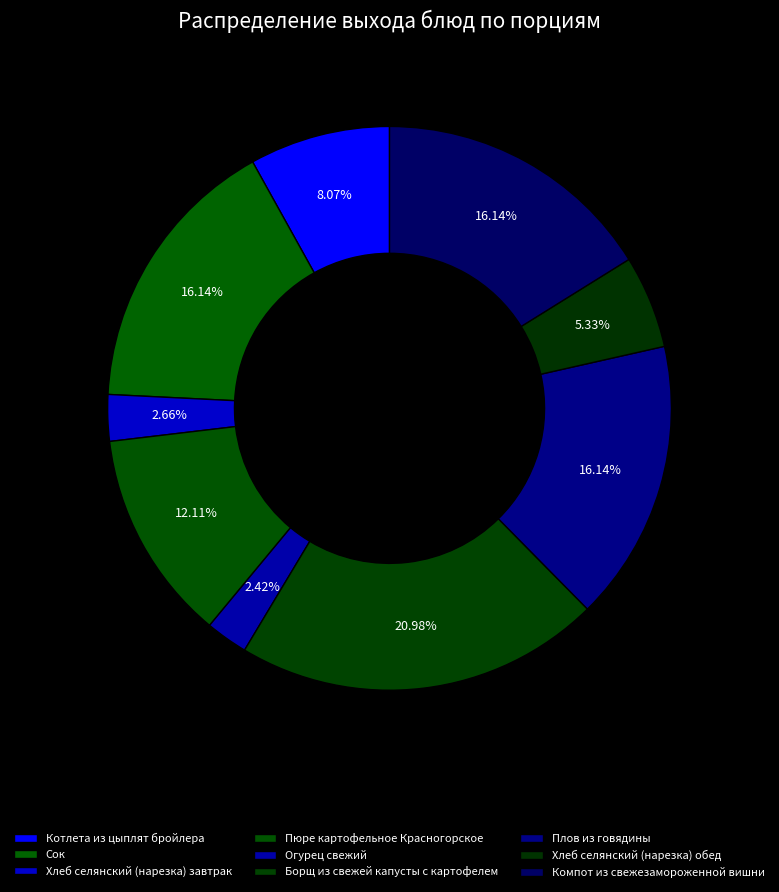

Does any single category account for the majority?

No